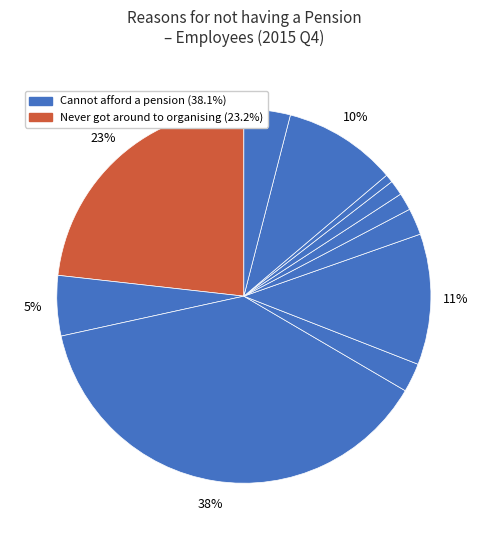

Count the number of slices in the pie.

11